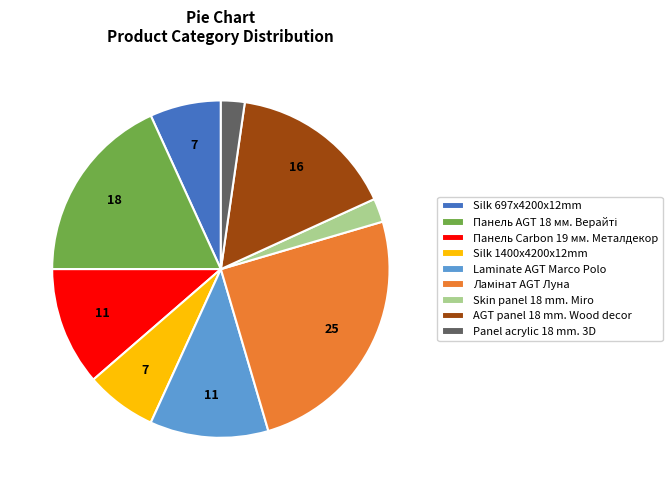

Do Панель Carbon 19 мм. Металдекор and Silk 697x4200x12mm together represent more than half of the pie?

No